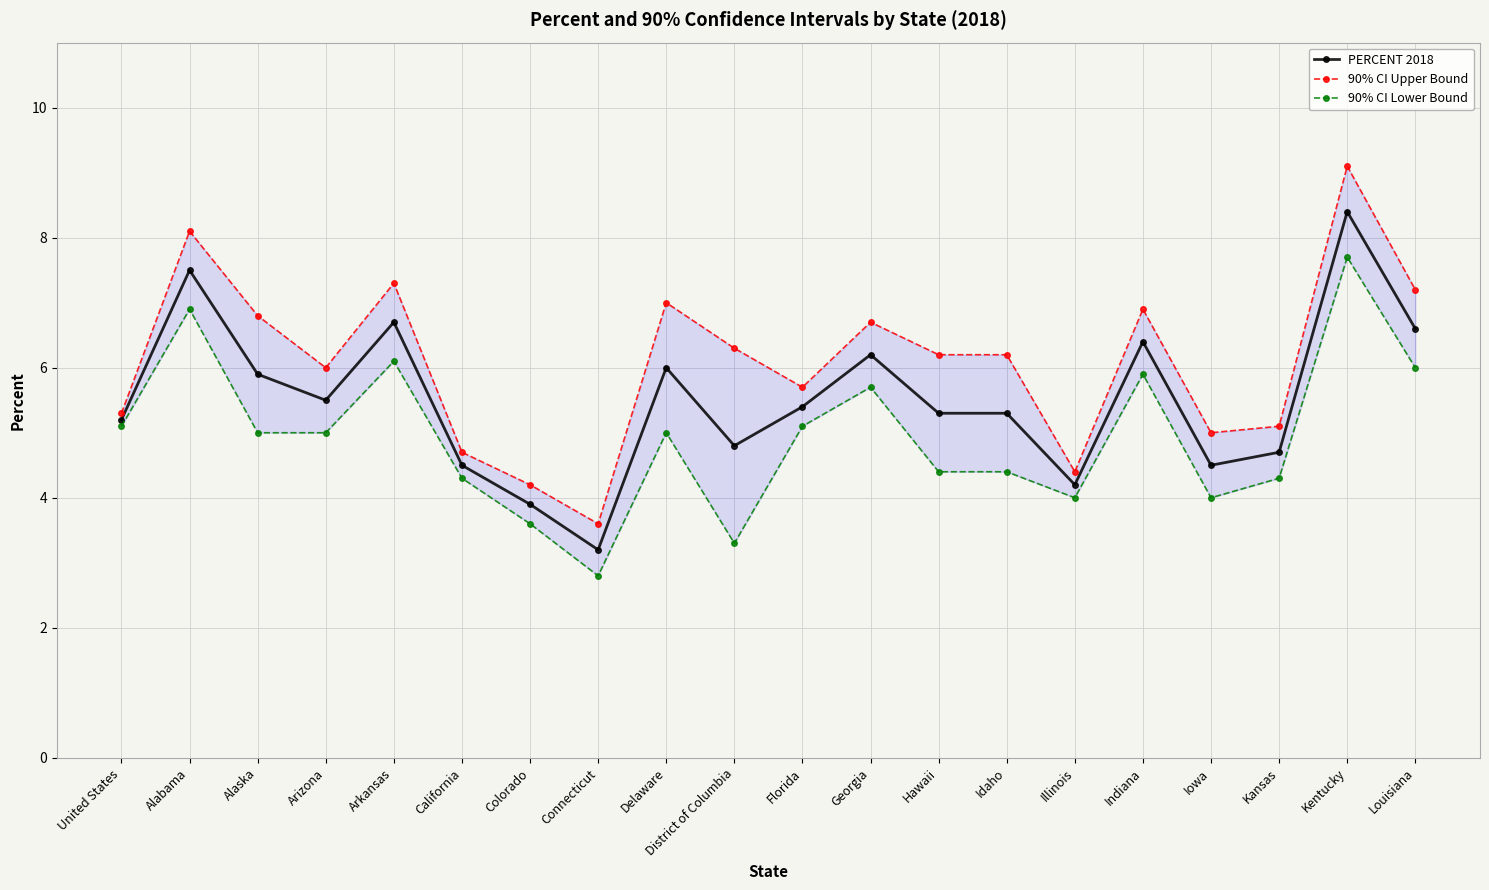

What is the total value across all series at Kentucky?

25.2